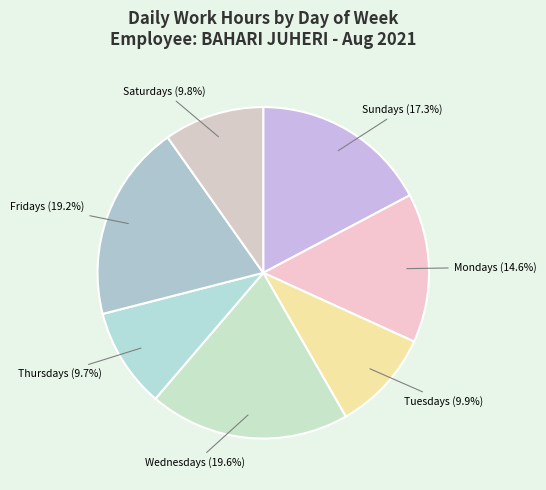

Approximately how many times larger is the value at Wednesdays compared to Thursdays?

2.0